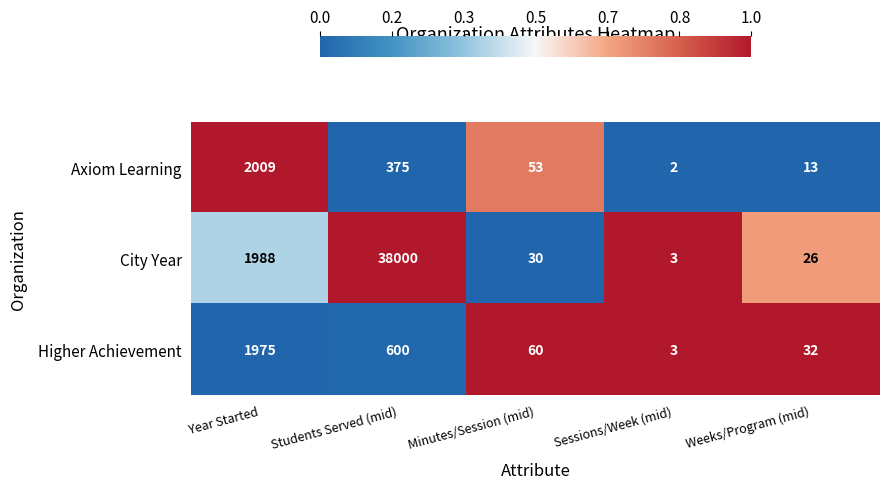

What is the greatest value displayed?

38000